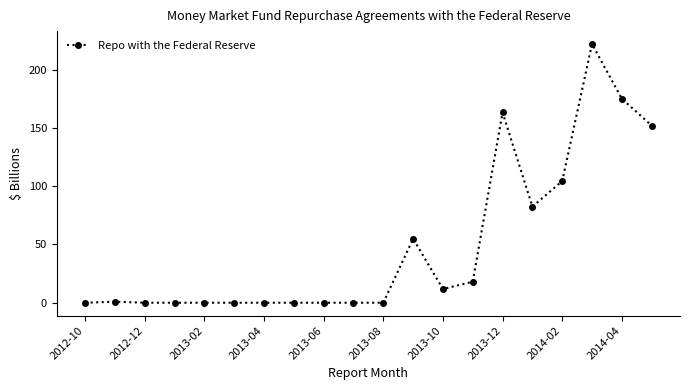

What is the maximum value shown in the chart?

222.0